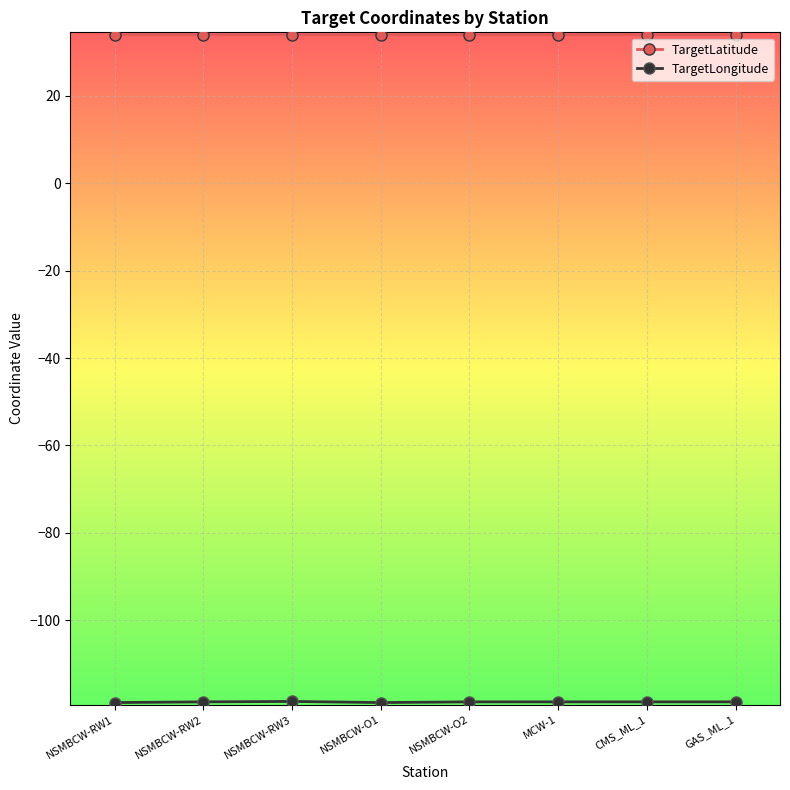

What is the sum of the TargetLatitude values at GAS_ML_1 and MCW-1?

68.1